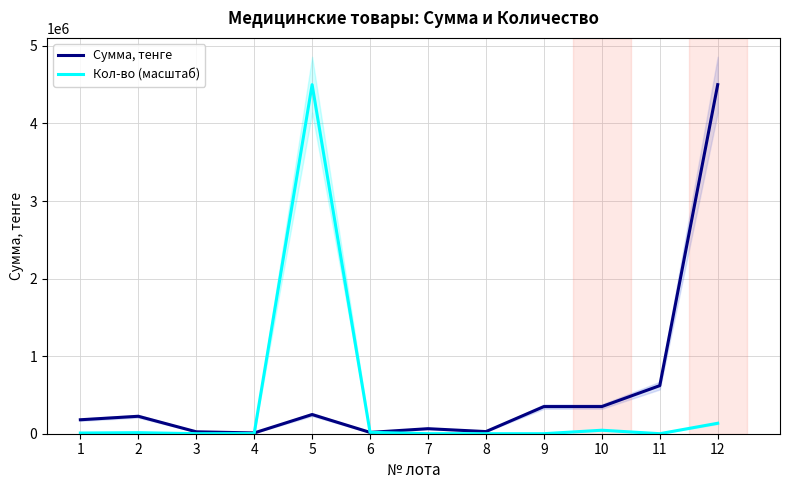

What are all the series names shown in the legend?

Сумма, тенге, Кол-во (масштаб)